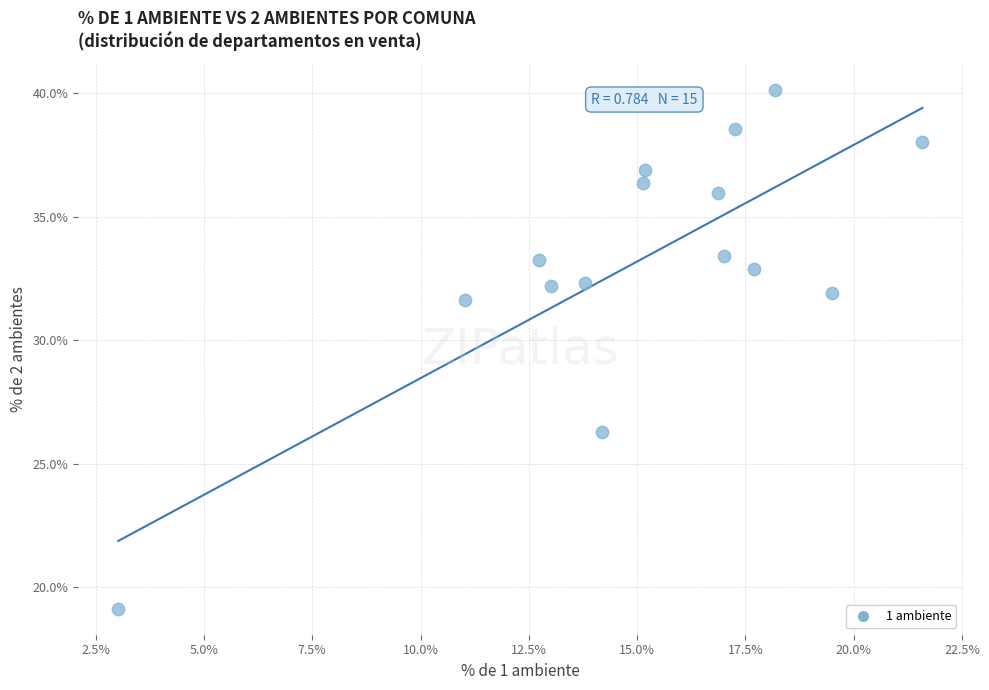

What is the range of X values (max minus min)?

18.6